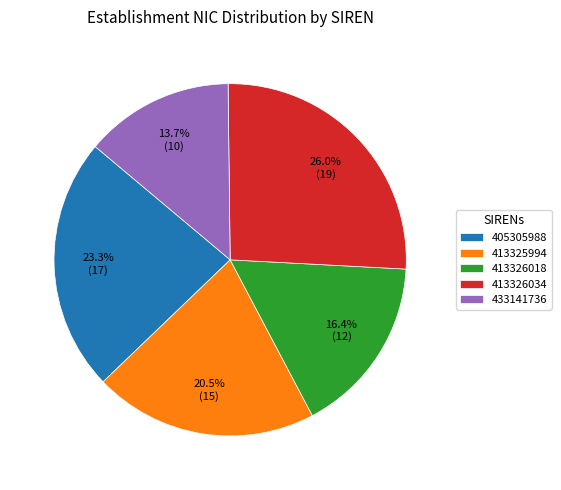

To the nearest percent, what portion does 405305988 represent?

23%